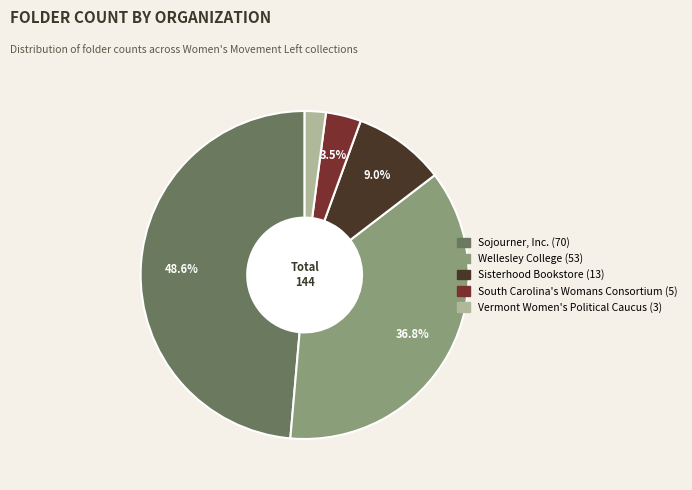

What is the largest slice in the pie chart?

Sojourner, Inc.